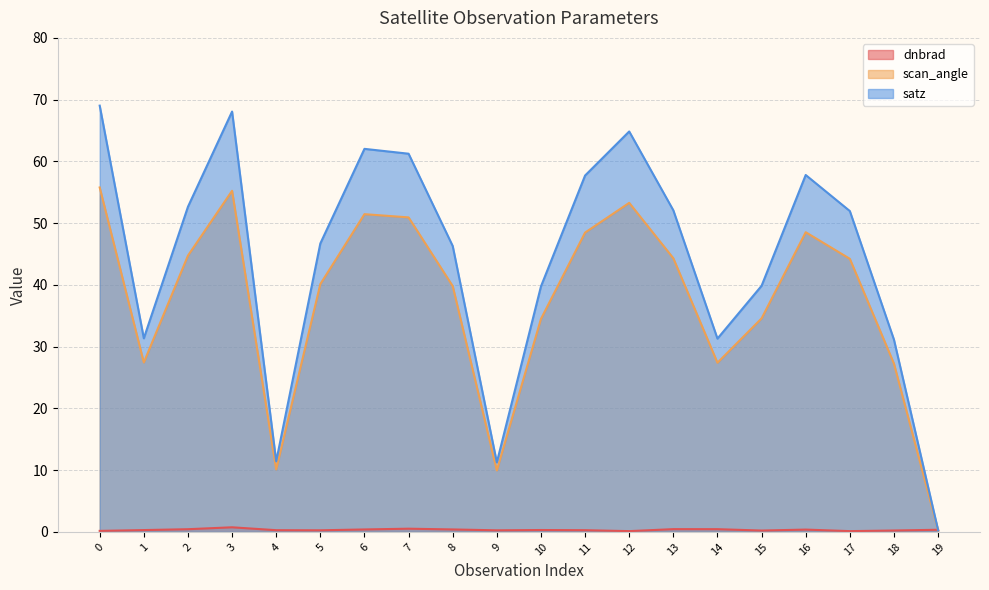

How many series are shown in this chart?

3